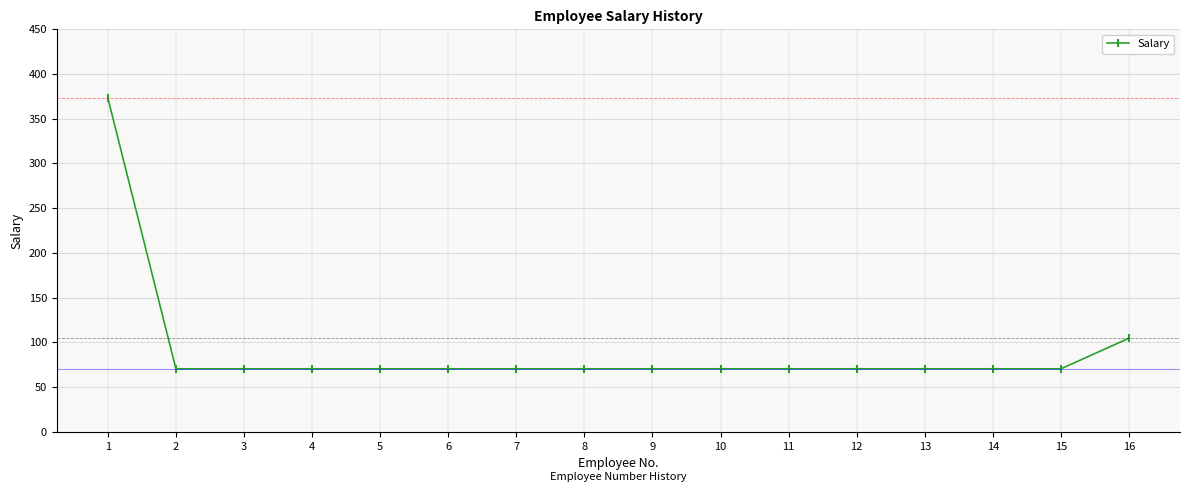

What is the sum of all values?

1462.4